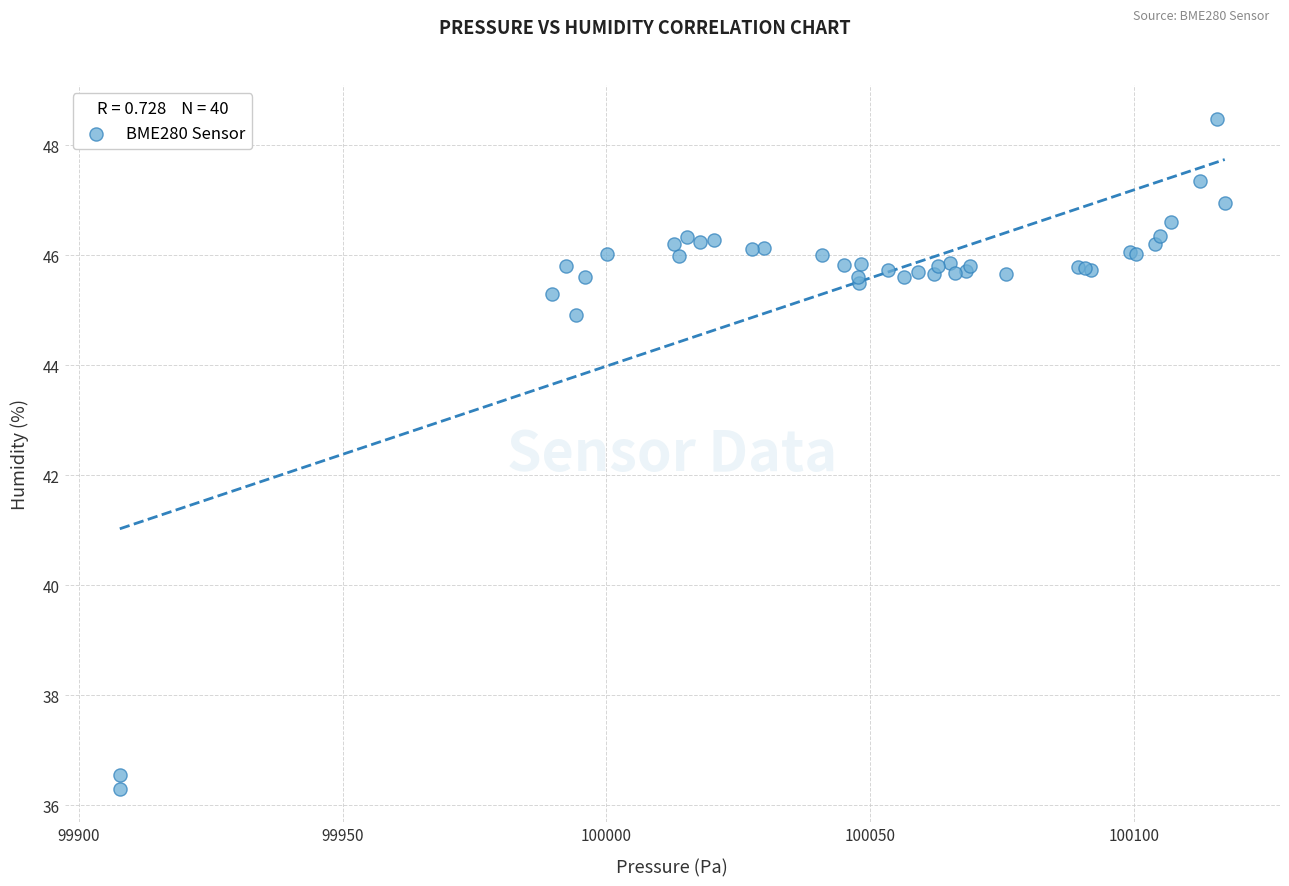

What Y value in the scatter plot is closest to 42?

44.9